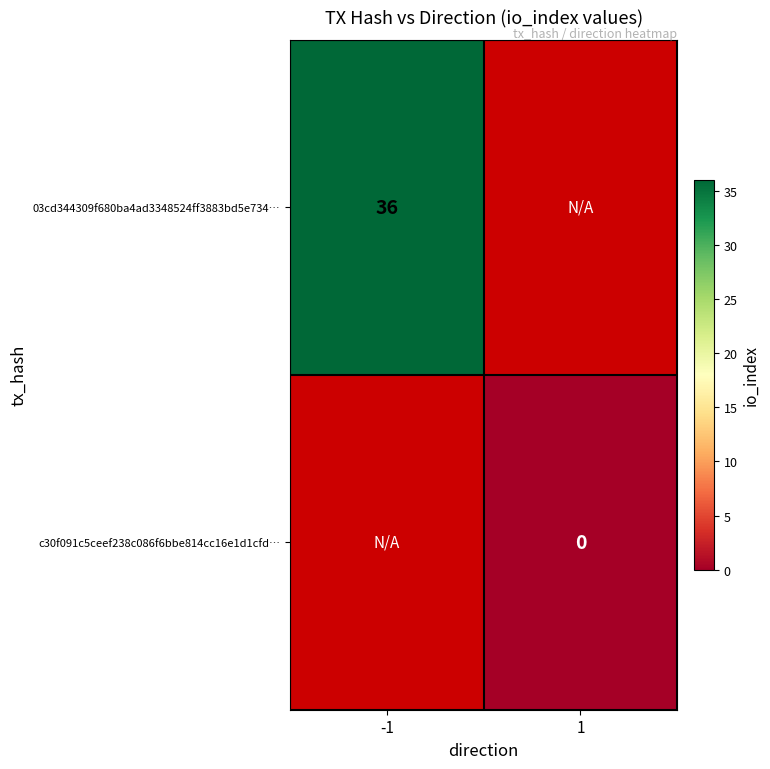

The value of 03cd344309f680ba4ad3348524ff3883bd5e734… at -1 is 36. True or false?

True